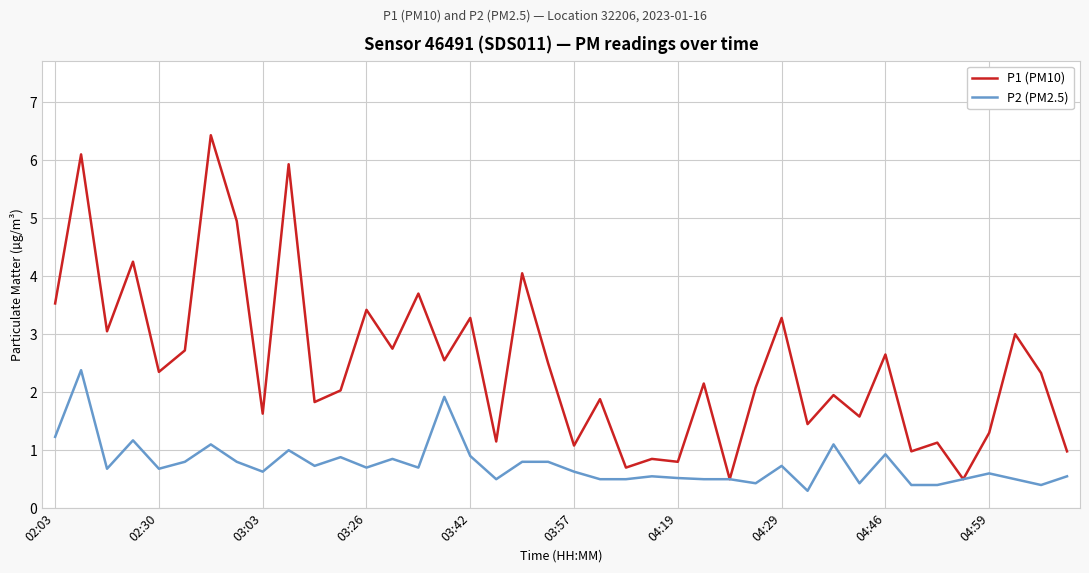

What is the minimum value for P1 (PM10)?

0.5